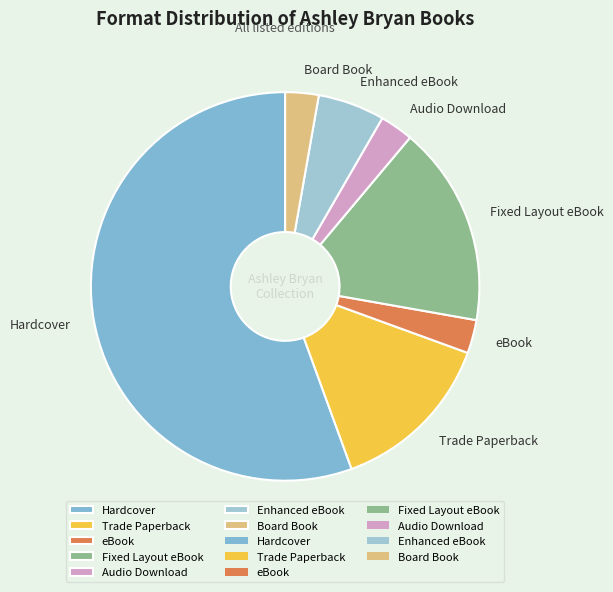

True or false: Trade Paperback accounts for 14% of the total.

True